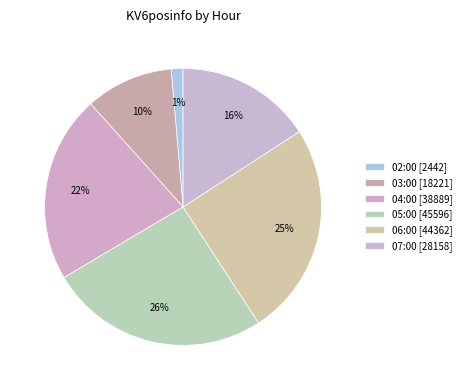

To the nearest percent, what portion does 04:00 represent?

22%